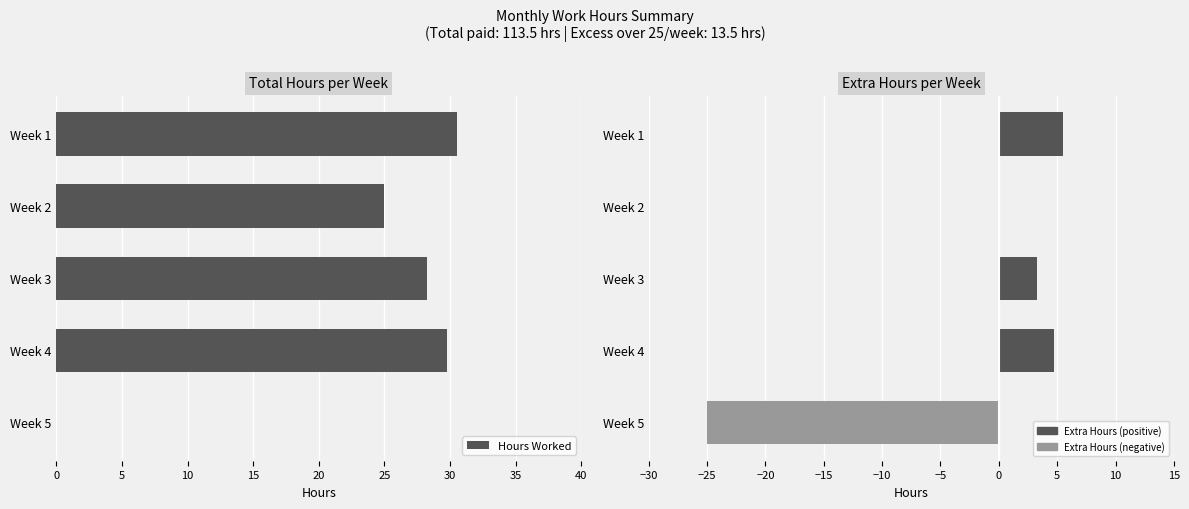

Which series has the widest spread of values?

Hours Worked